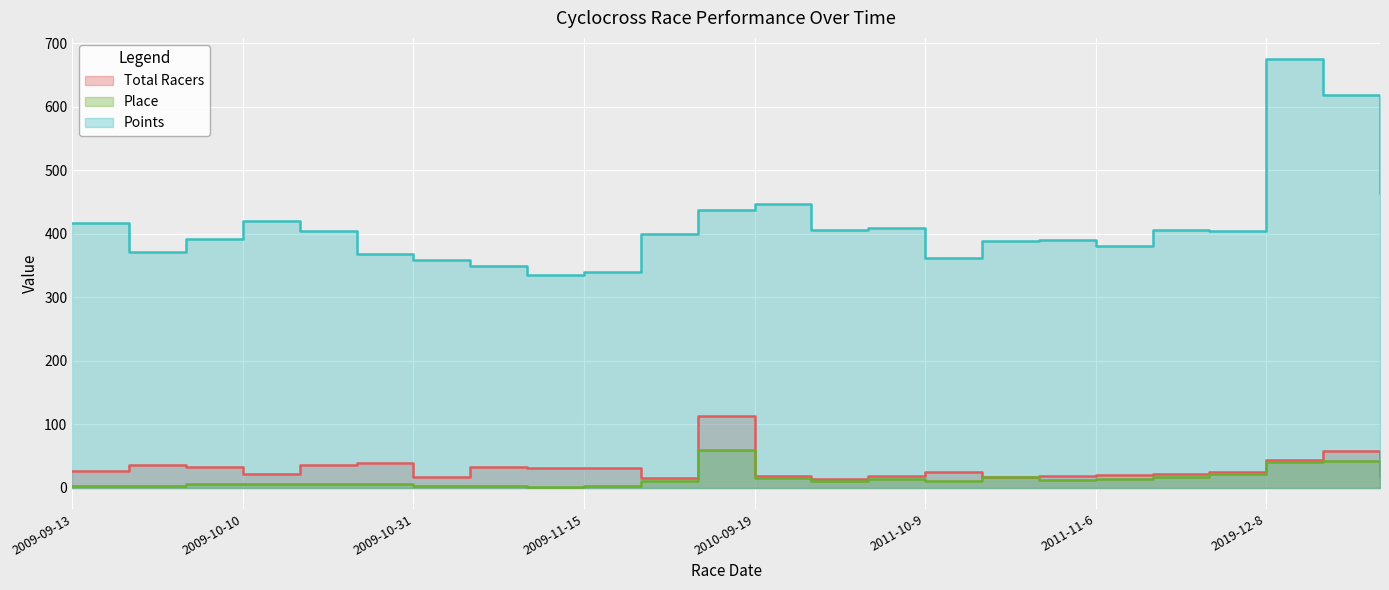

True or false: Points and Total Racers cross at least once.

False